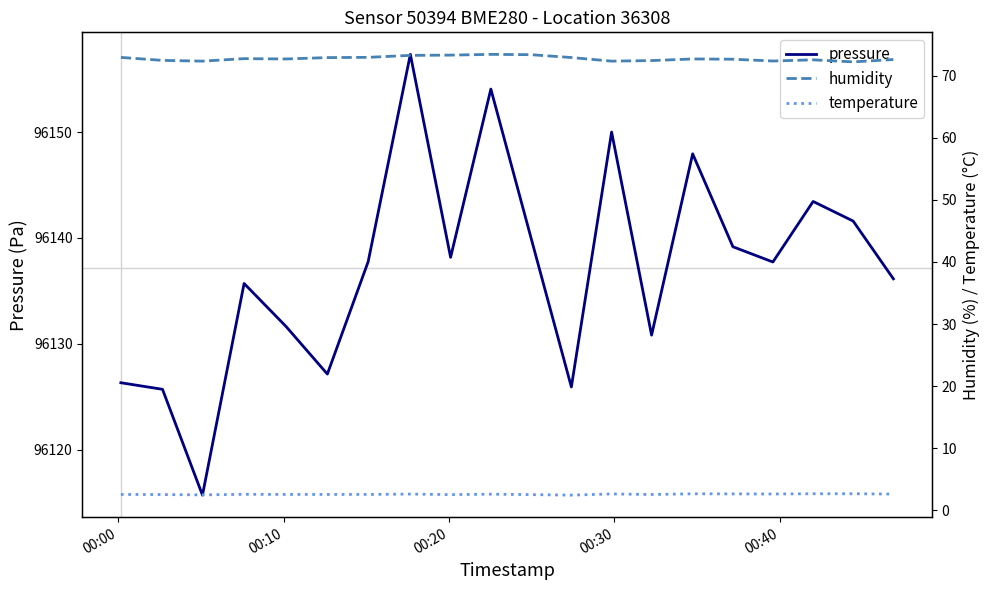

Which series has the largest total across all categories?

pressure